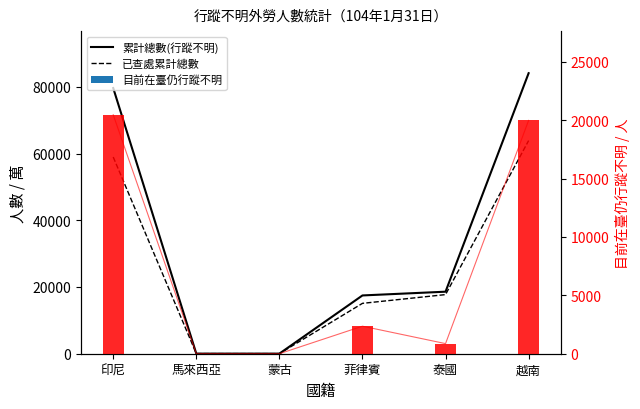

At 泰國, list the series in order from smallest to largest.

目前在臺仍行蹤不明, 已查處累計總數, 累計總數(行蹤不明)